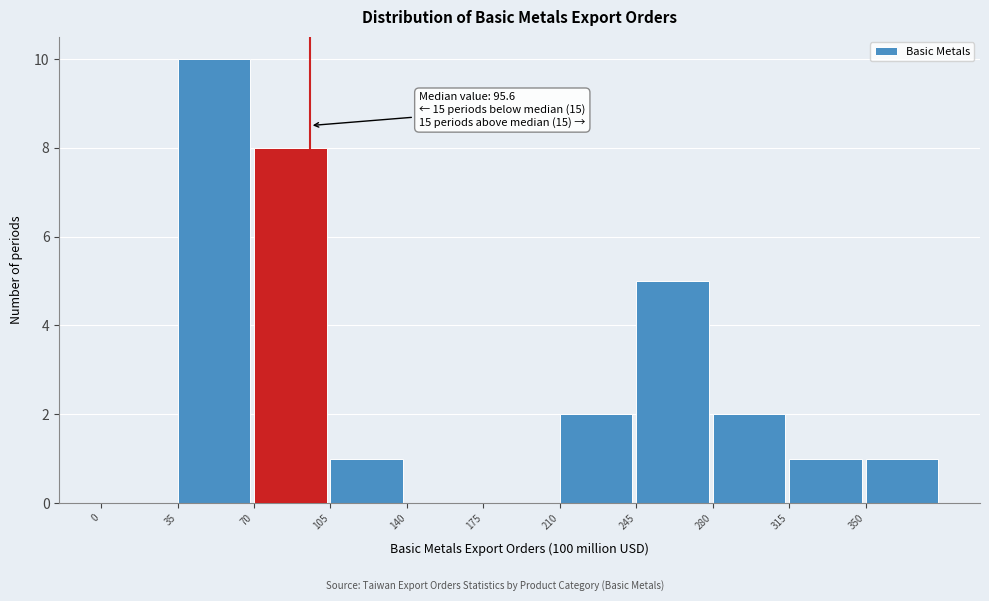

Which range on the x-axis has the tallest bar?

35 to 70